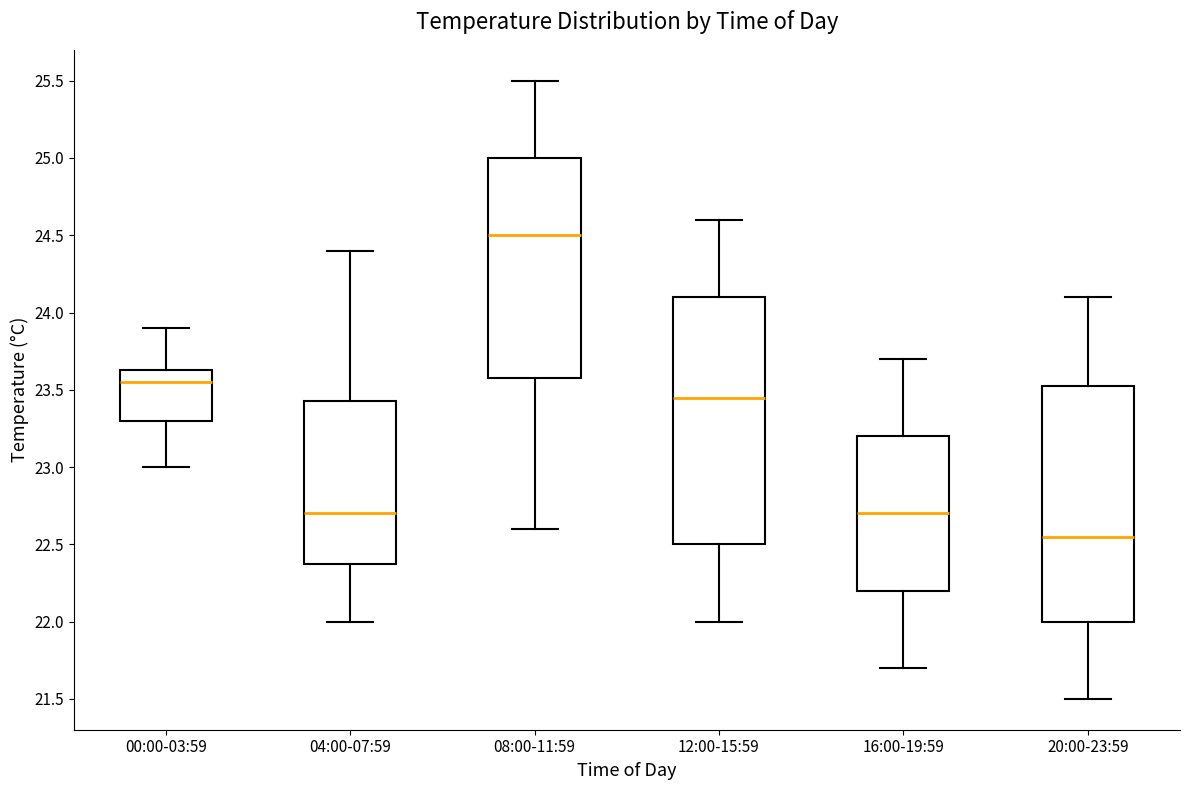

Which box has the highest median line?

08:00-11:59